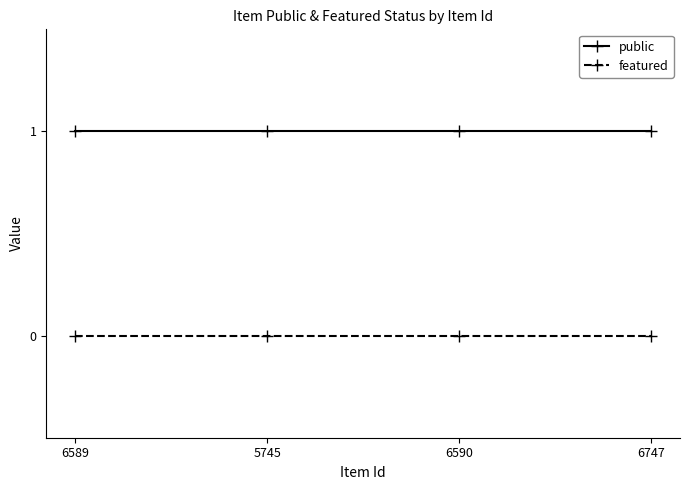

At 6589, list the series in order from largest to smallest.

public, featured